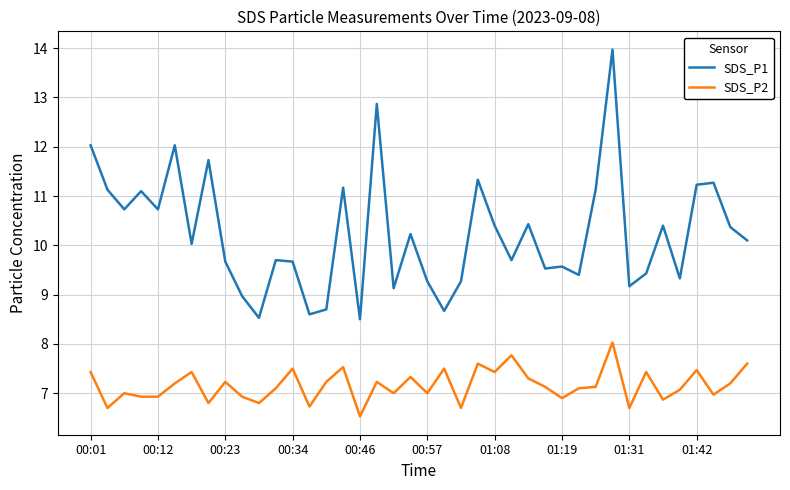

True or false: SDS_P2 and SDS_P1 intersect in this chart.

False